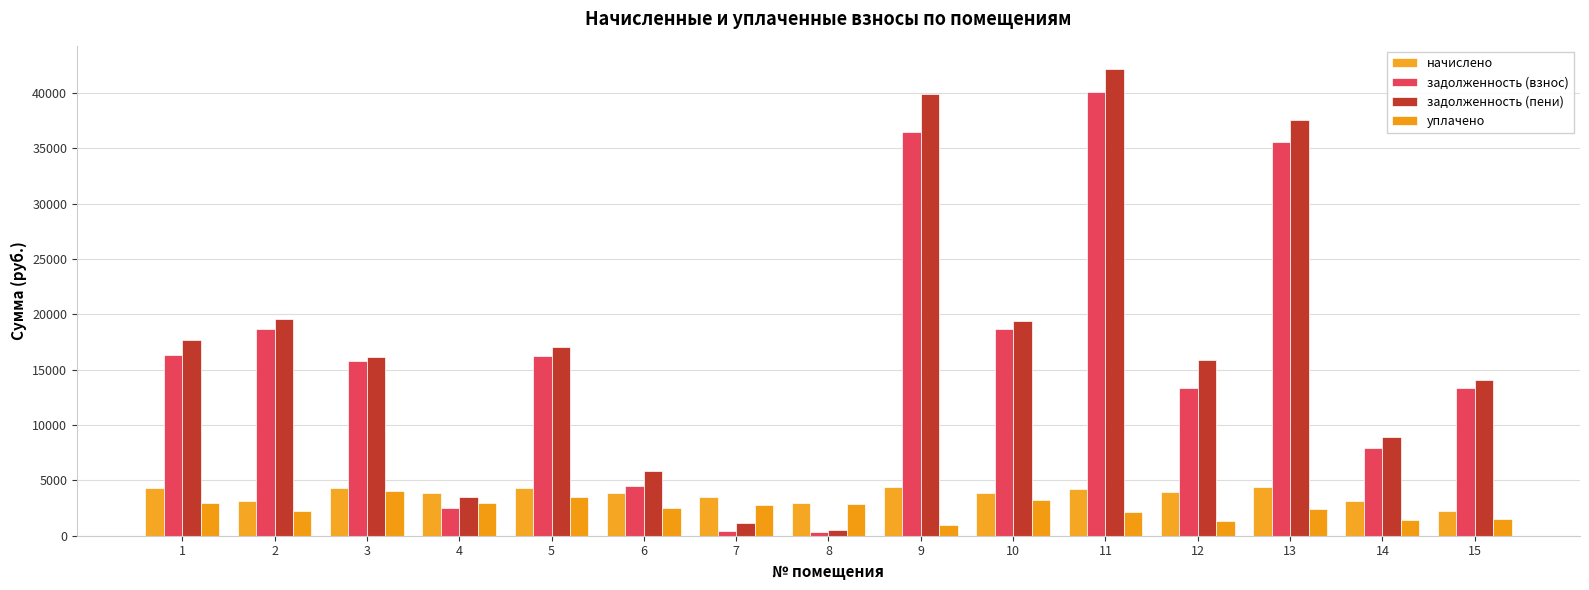

What is the value of the задолженность (пени) bar at the 13th from the left?

37581.2